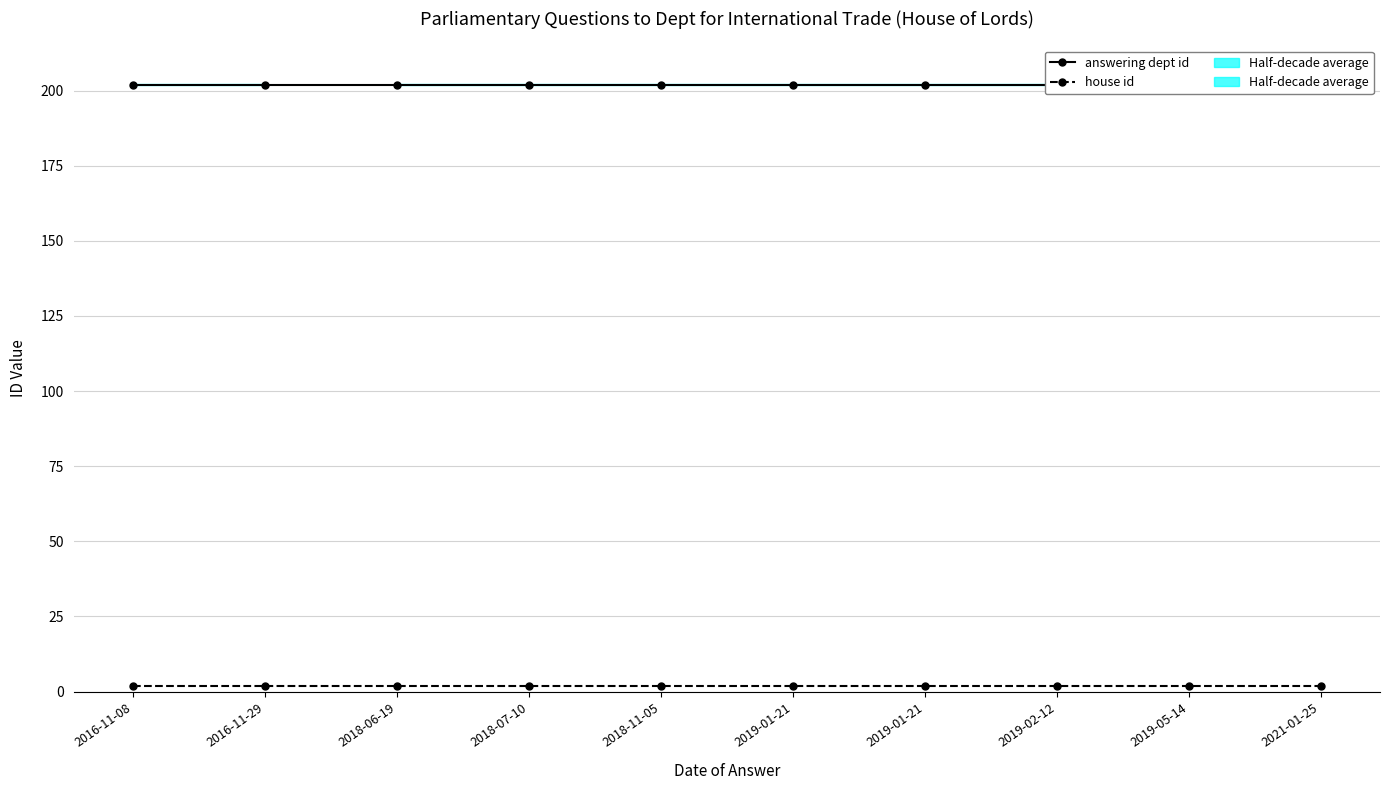

Which series has the largest range (max minus min)?

answering dept id